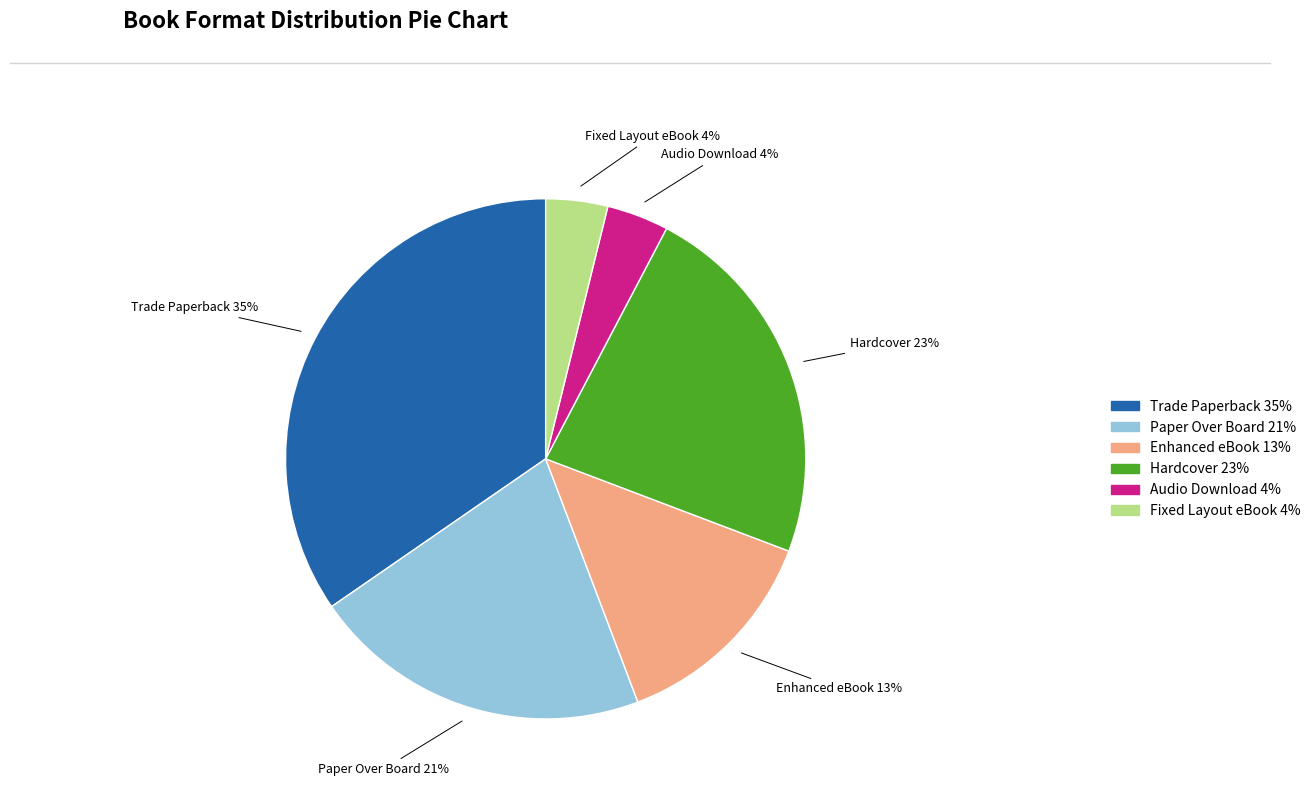

How many slices are in this pie chart?

6